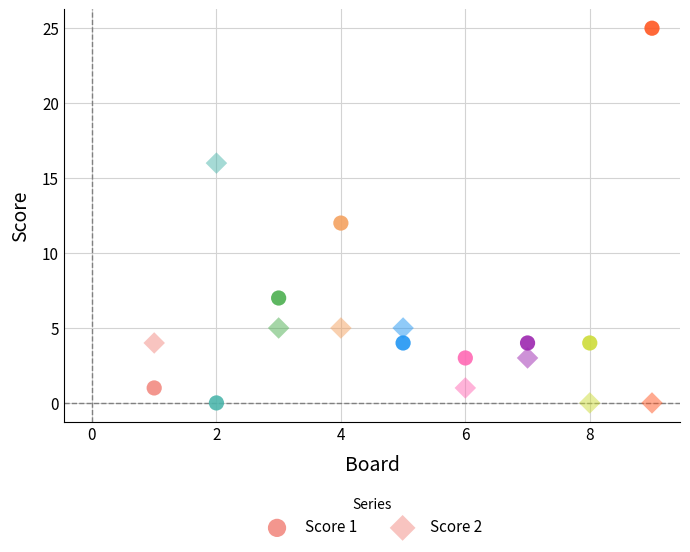

Count the number of points in this scatter plot.

18